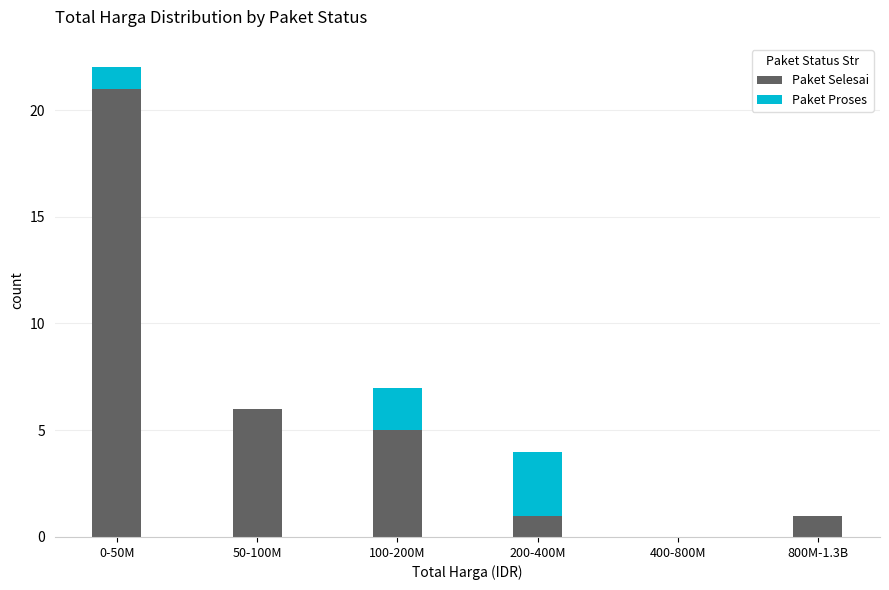

Reading left to right, transcribe the values for Paket Selesai.

0-50M=21	50-100M=6	100-200M=5	200-400M=1	400-800M=0	800M-1.3B=1